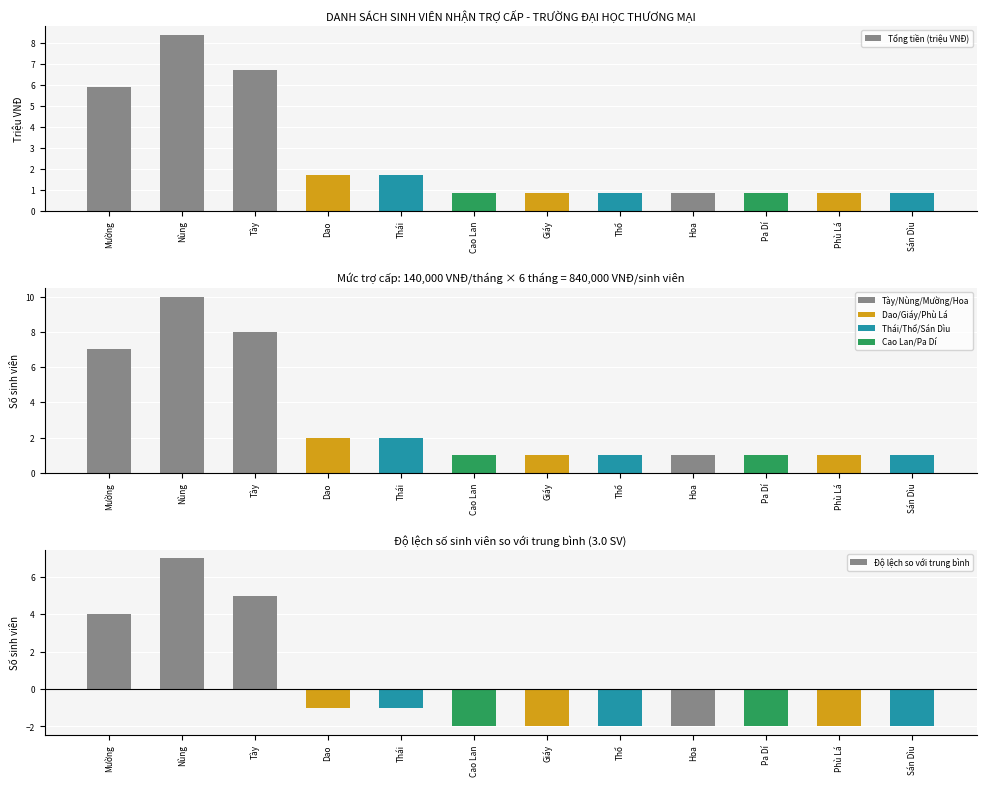

Which series has the widest spread of values?

Độ lệch so với trung bình